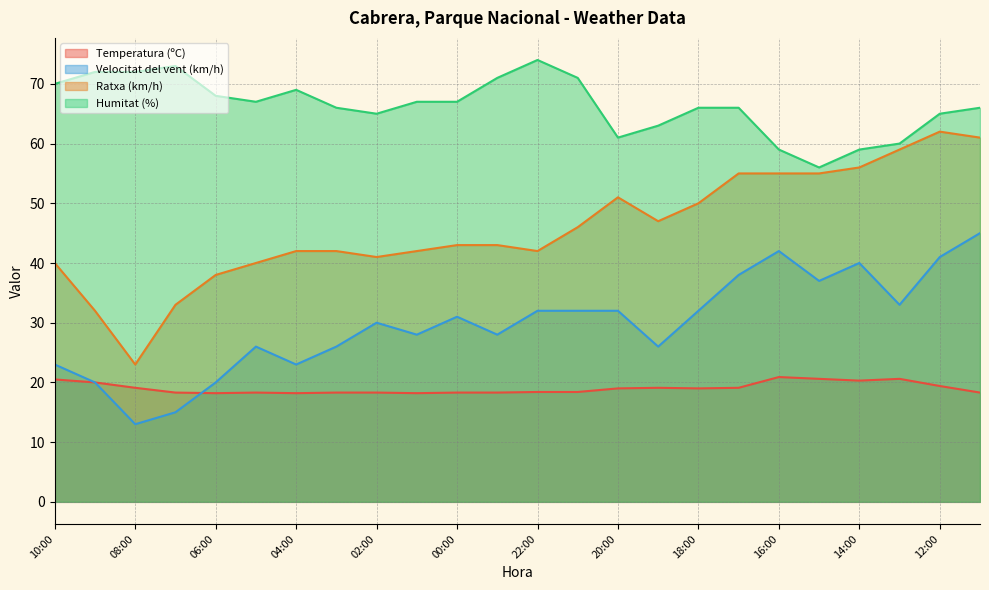

The Velocitat del vent (km/h) series shows 32.0 at 22:00. True or false?

True